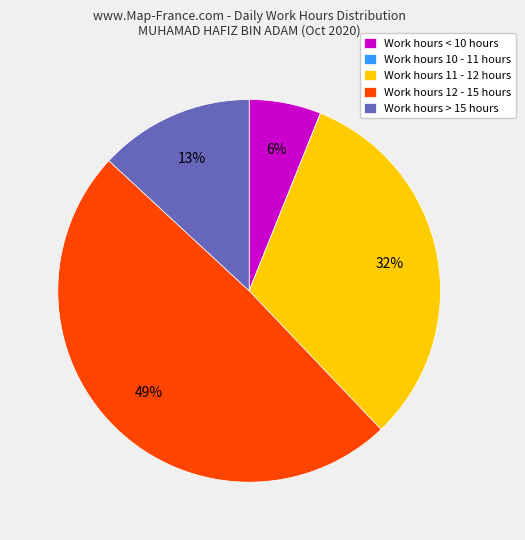

To the nearest percent, what is the difference between the largest and smallest slice percentages?

49%